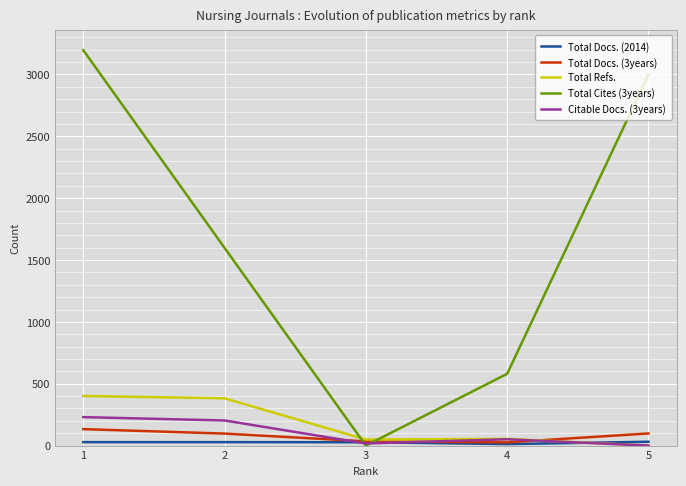

How many interior local valleys does the Total Cites (3years) series have?

1